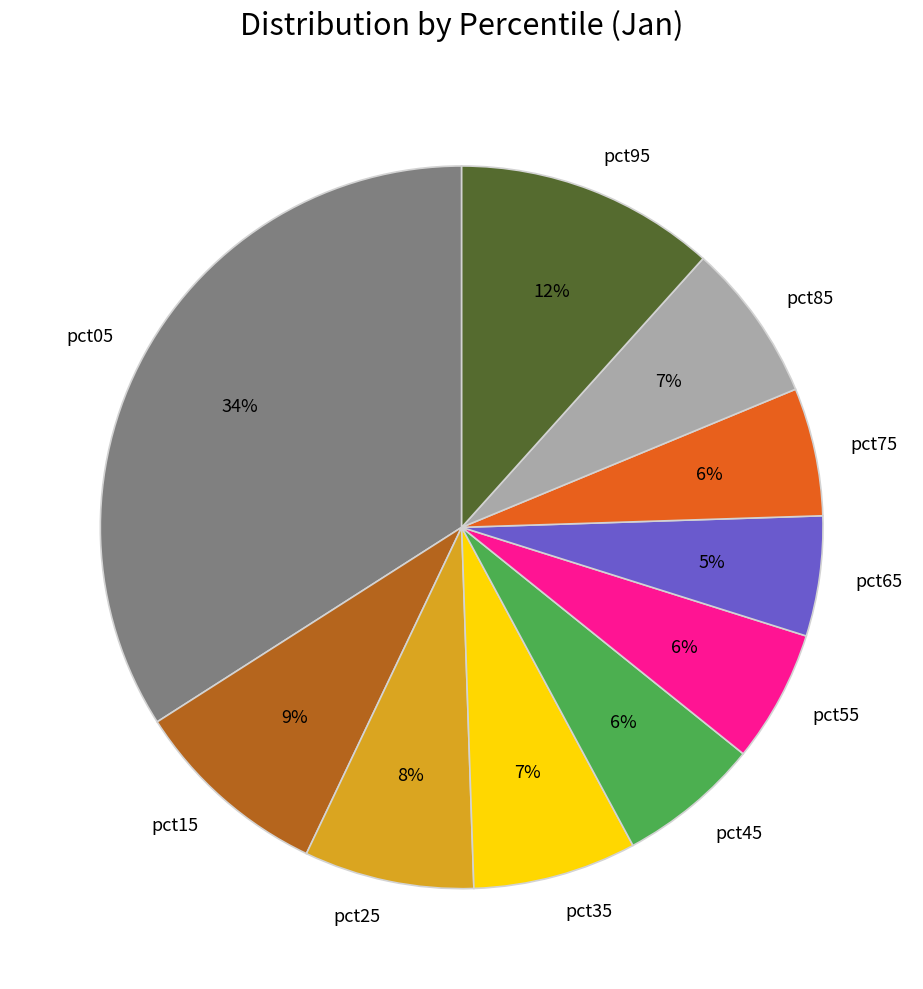

Which category has the biggest portion of the pie?

pct05